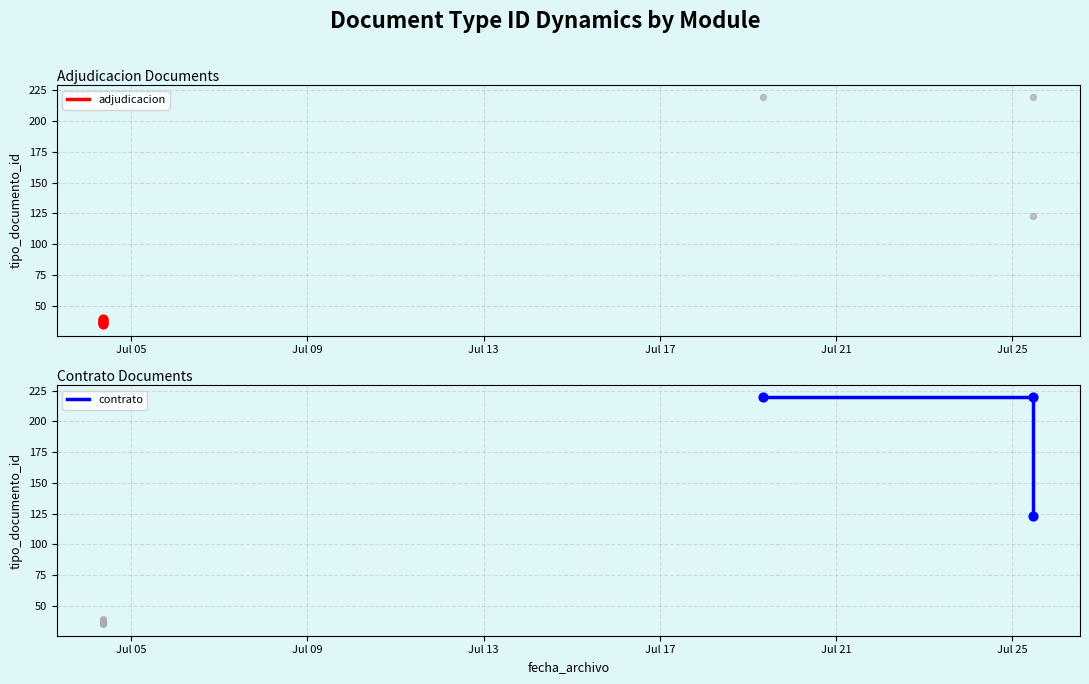

What is the change in value from 2023-07-04 08:47:19 to 2023-07-19 08:27:09?

+184